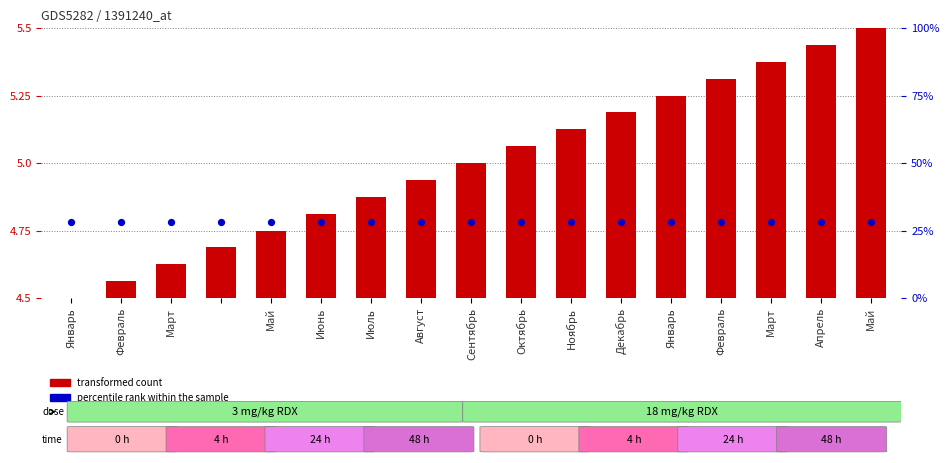

At how many categories does at least one series exceed 4?

17